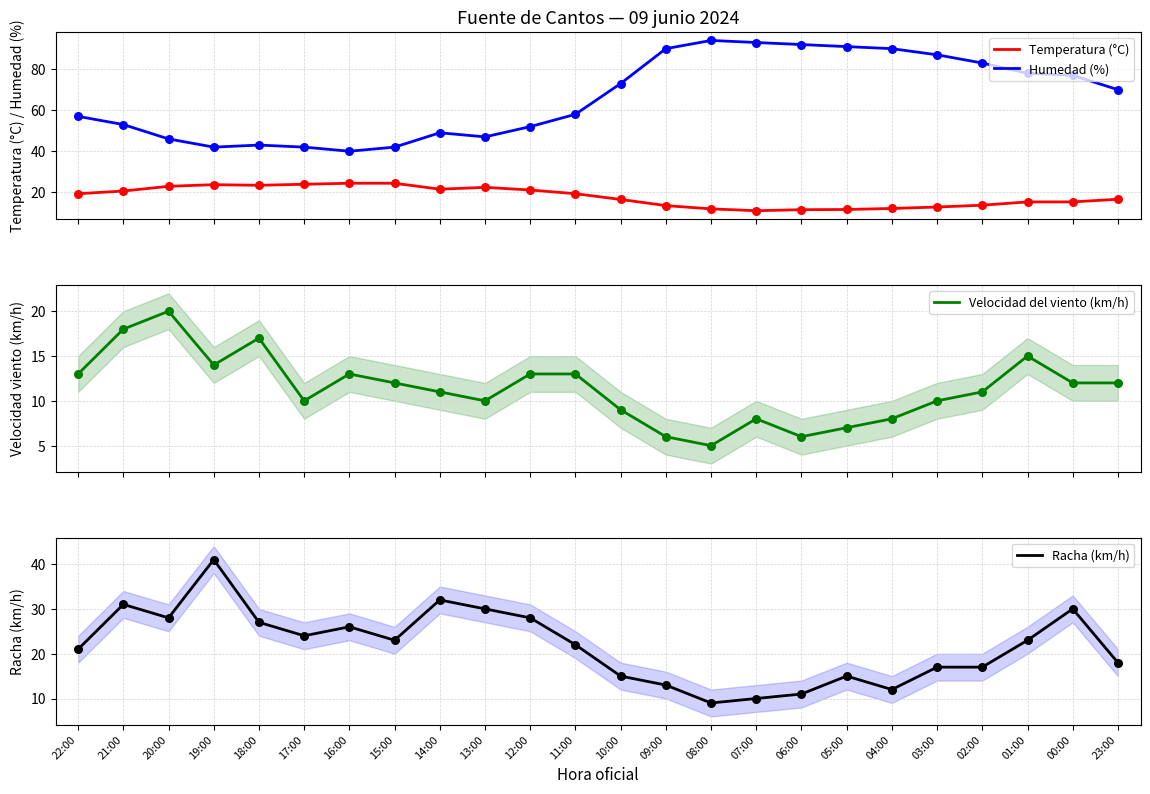

Is the value of Humedad (%) at 09:00 greater than the value of Temperatura (°C) at 04:00?

Yes